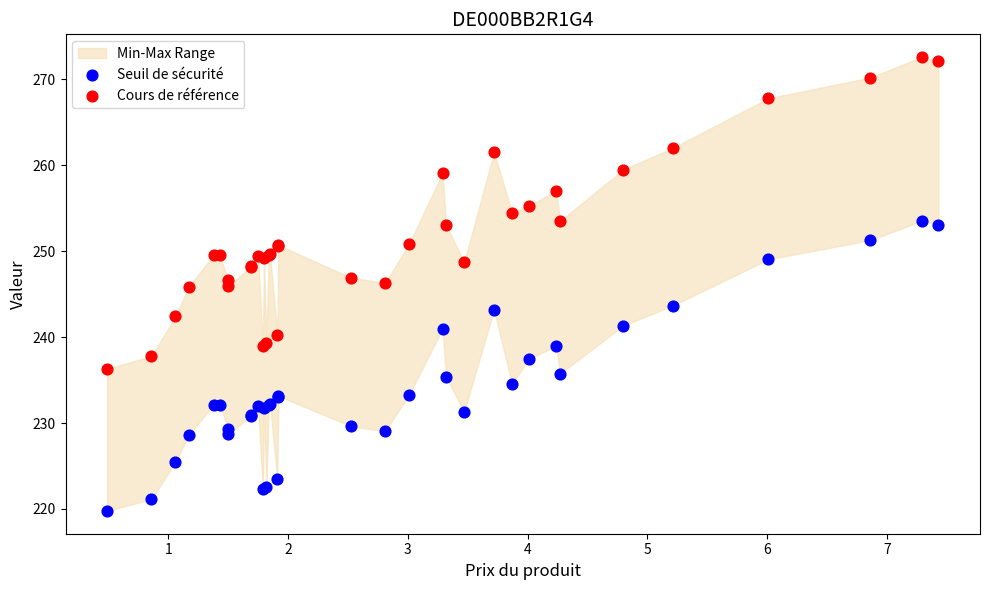

Which series reaches the maximum Y coordinate?

Cours de référence